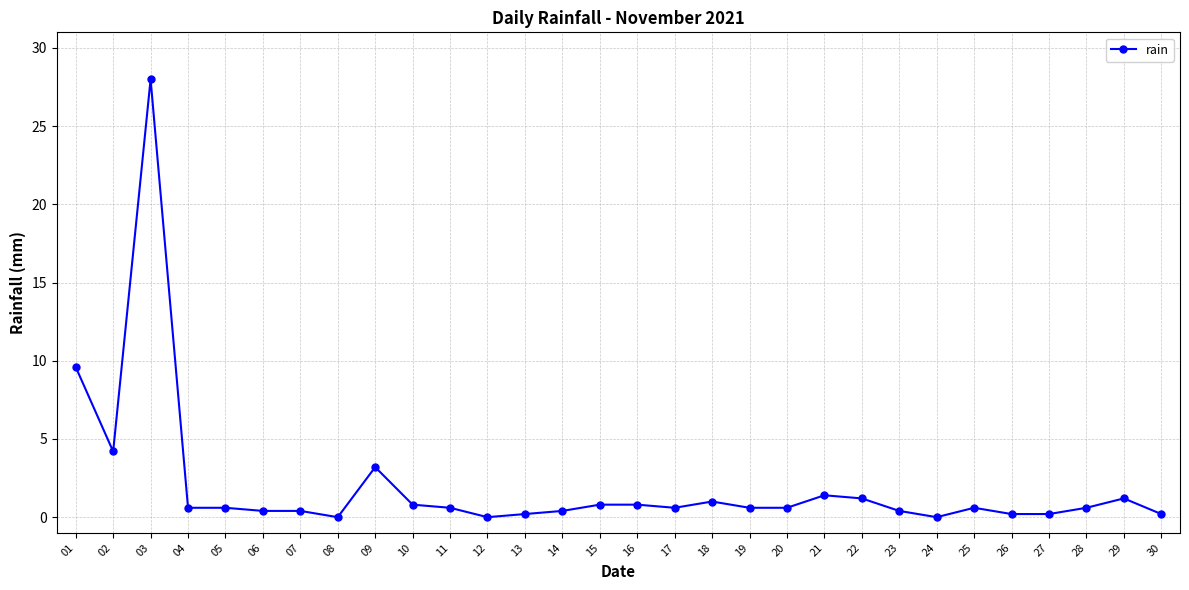

How many categories are shown in the chart?

30